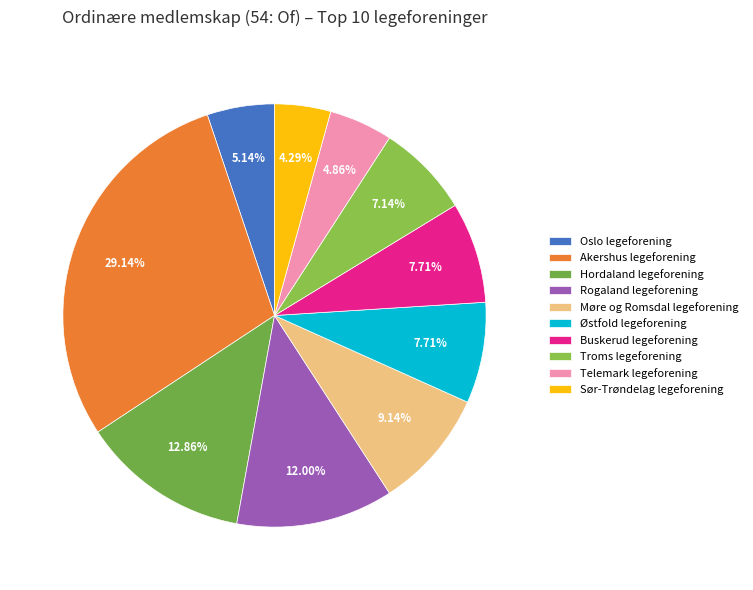

What is the smallest slice in the pie chart?

Sør-Trøndelag legeforening